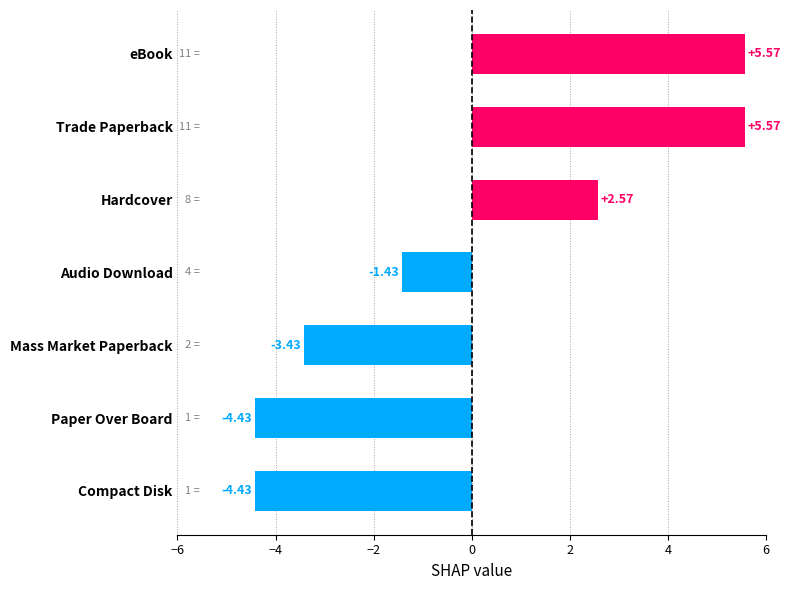

What is the difference between the values at Trade Paperback and Paper Over Board?

10.0